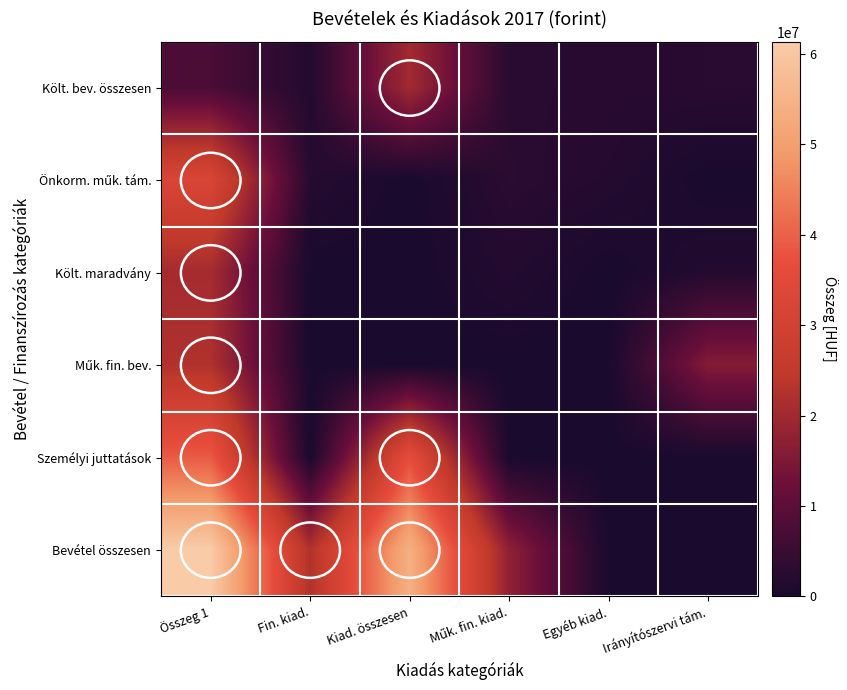

How many distinct data groups are displayed?

6